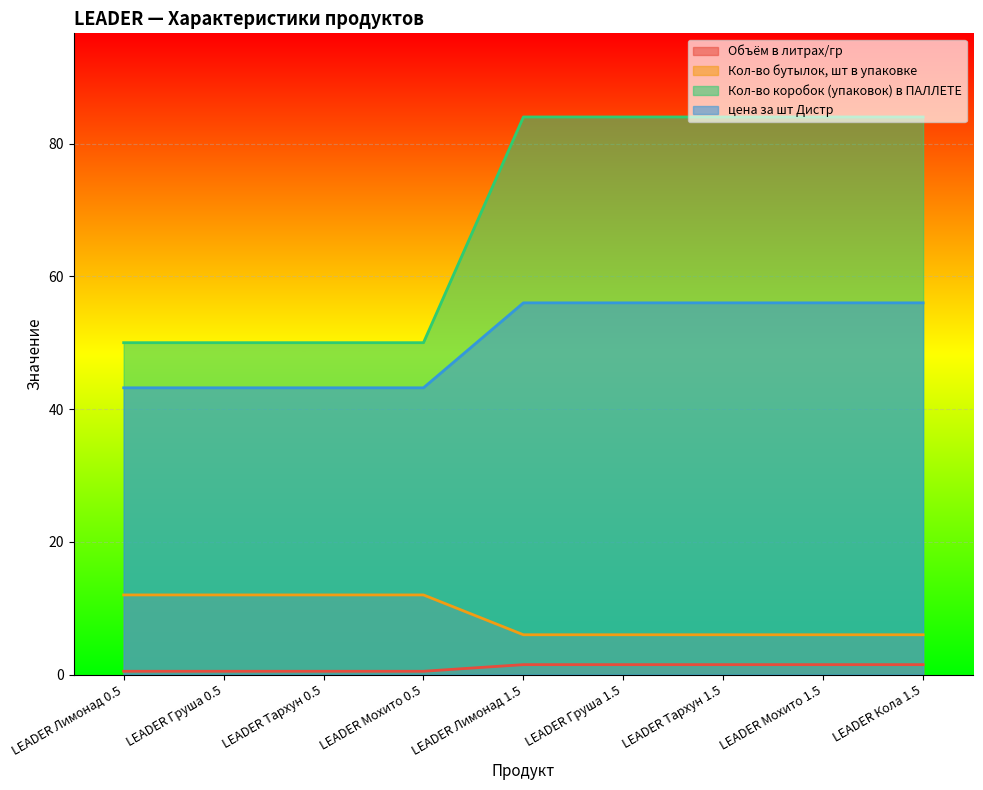

Is it true that цена за шт Дистр equals 43.2 at LEADER Мохито 0.5?

True